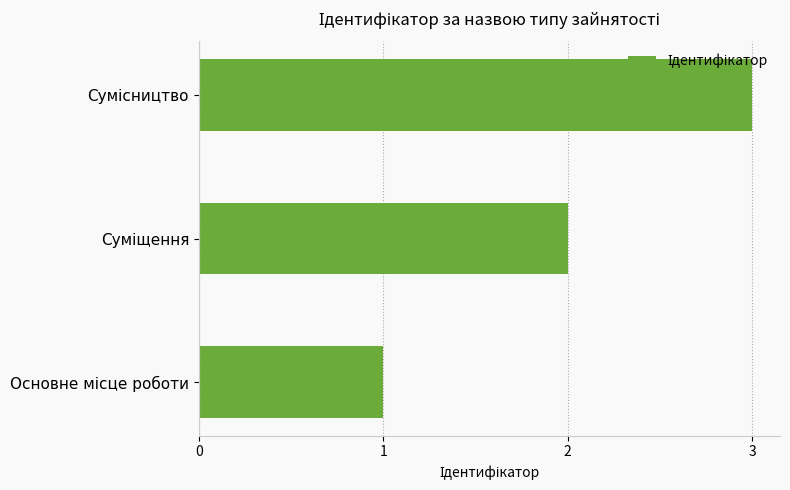

How many data points are less than 2?

1